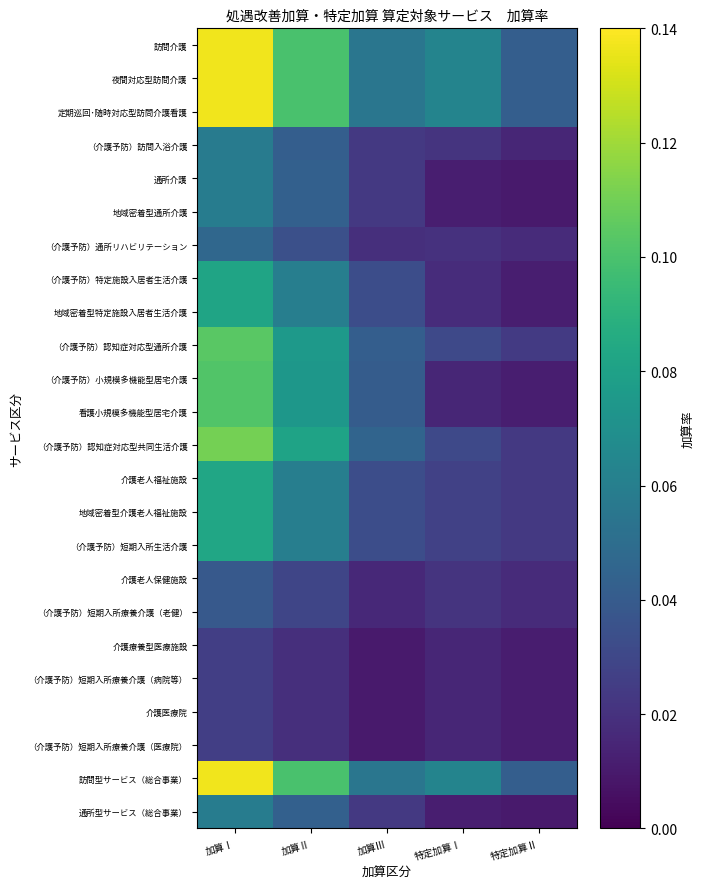

Between 加算Ⅰ and 加算Ⅲ, which series saw the biggest shift?

訪問介護